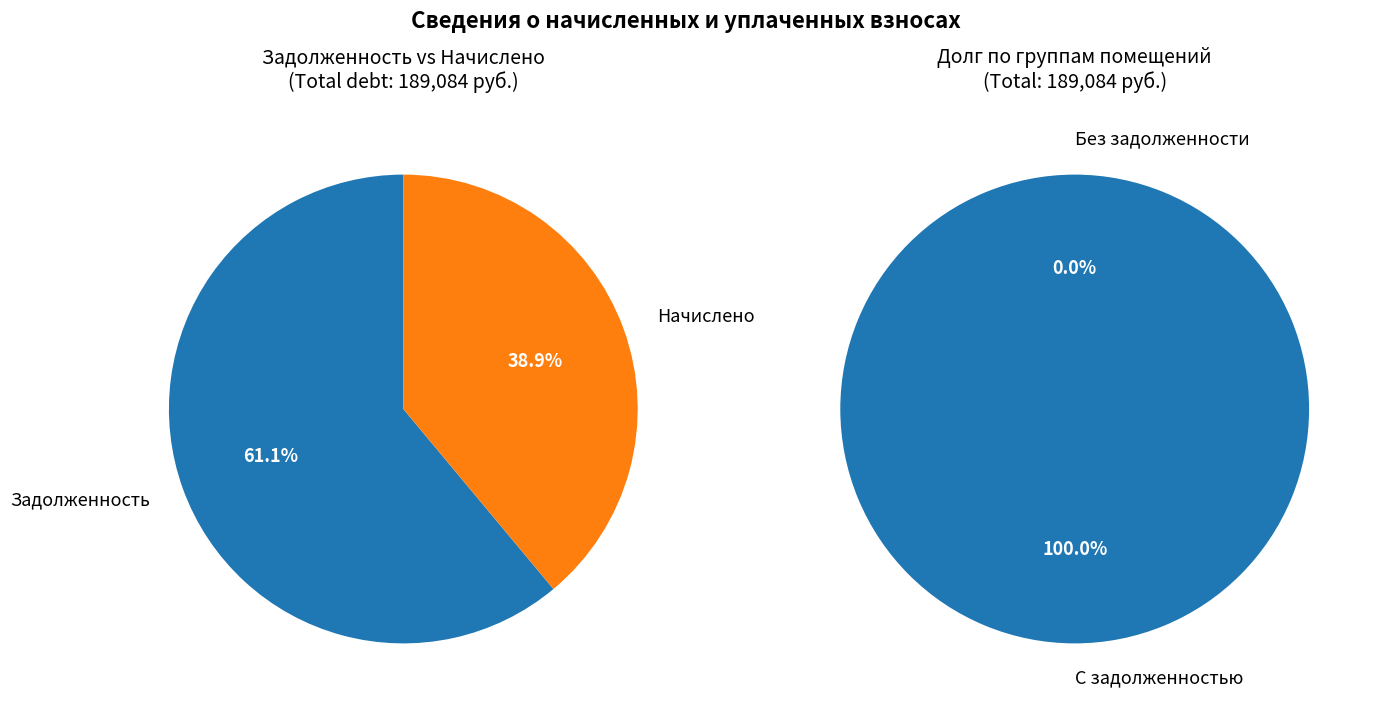

True or false: 25 accounts for 8% of the total.

False